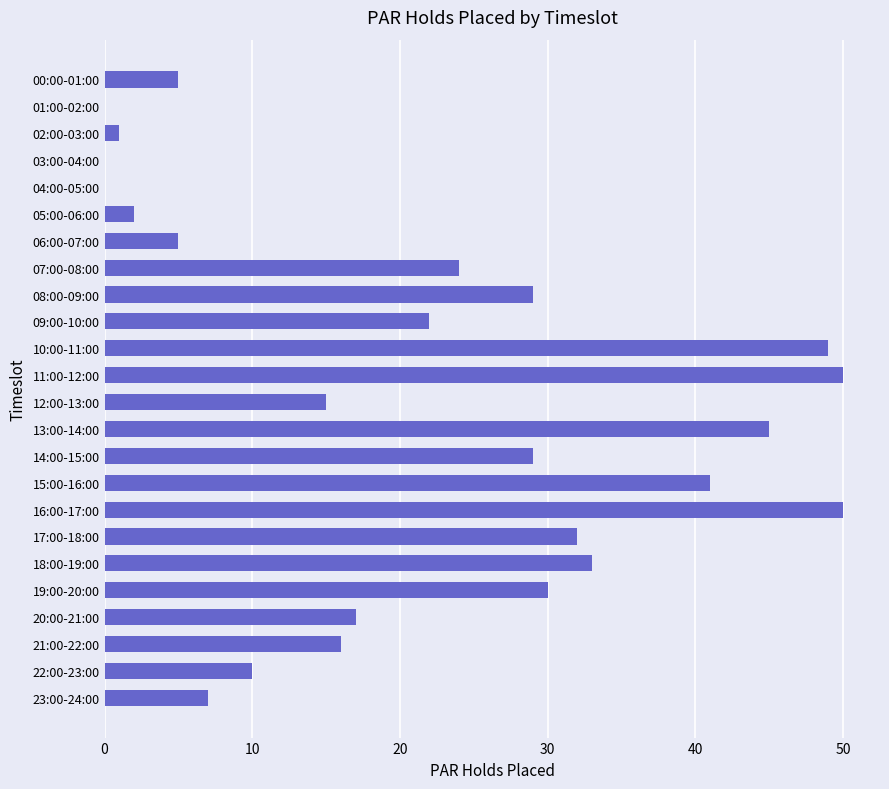

Between 03:00-04:00 and 21:00-22:00, which is larger?

21:00-22:00